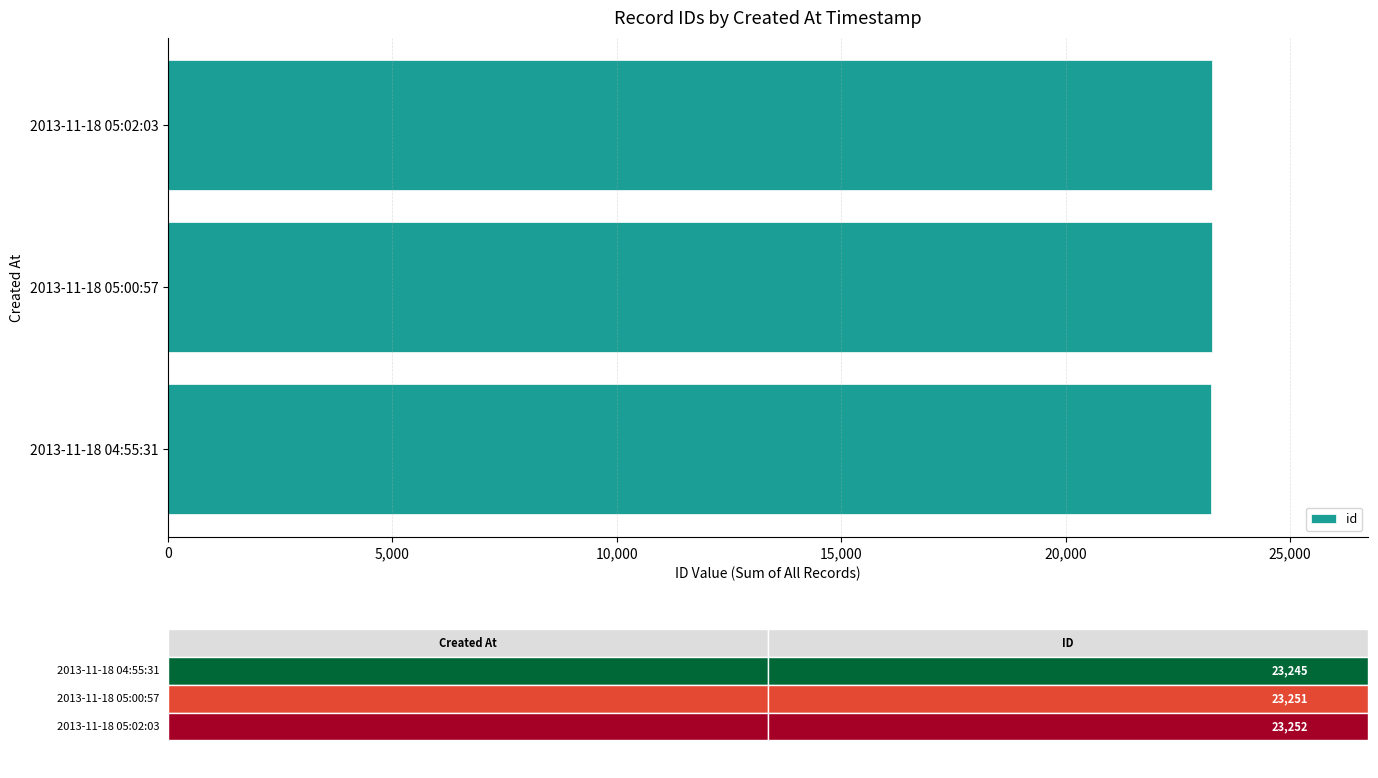

Count the number of data series in this chart.

1